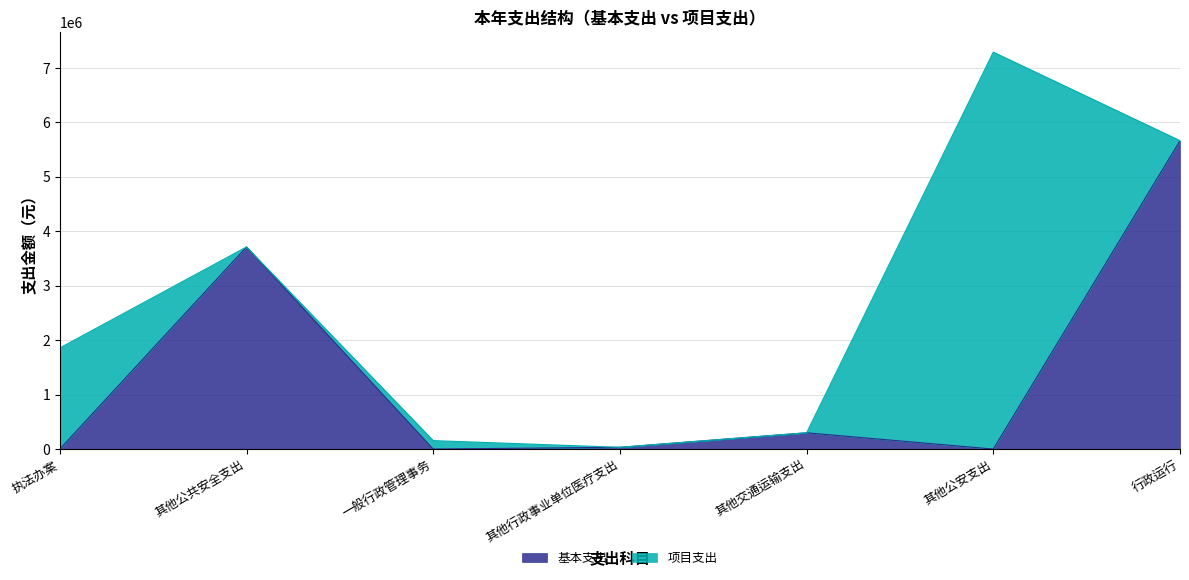

What is the change in value from 执法办案 to 行政运行?

+5666002